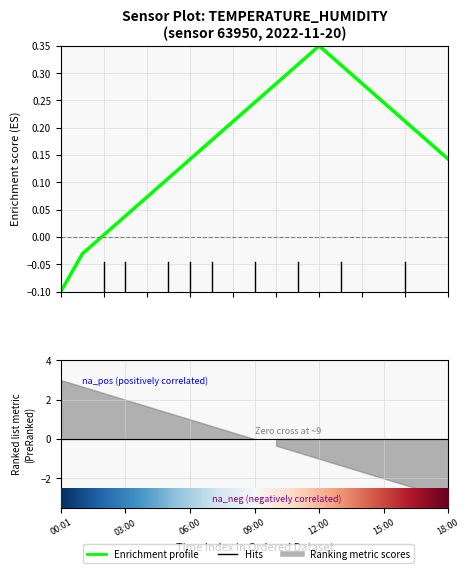

What is the change in value from 12:00 to 17:00?

-0.2